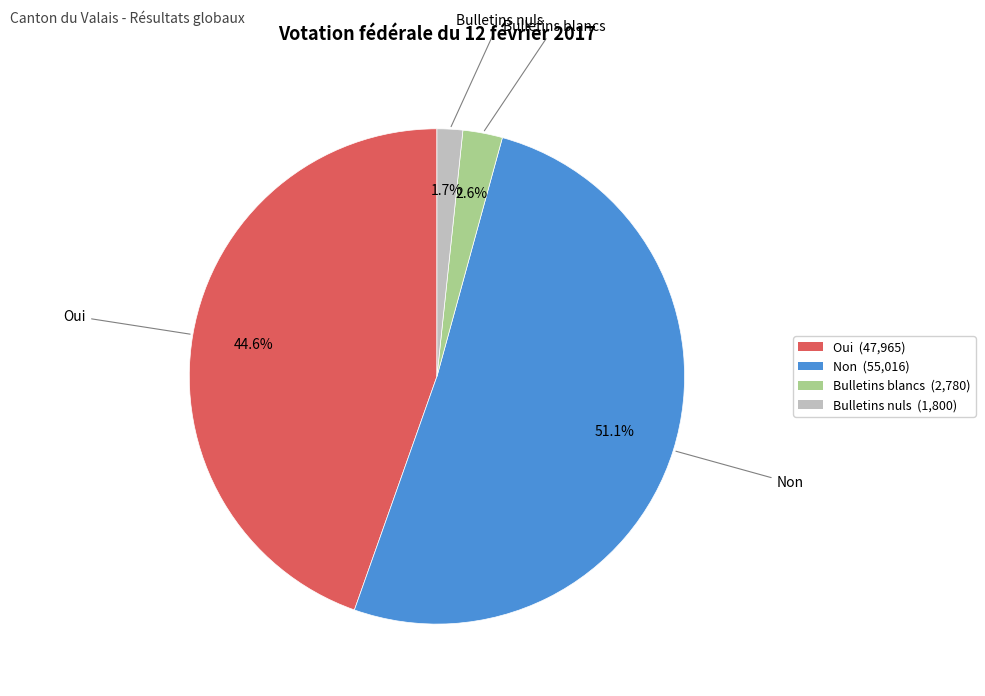

To the nearest percent, what portion does Non represent?

51%